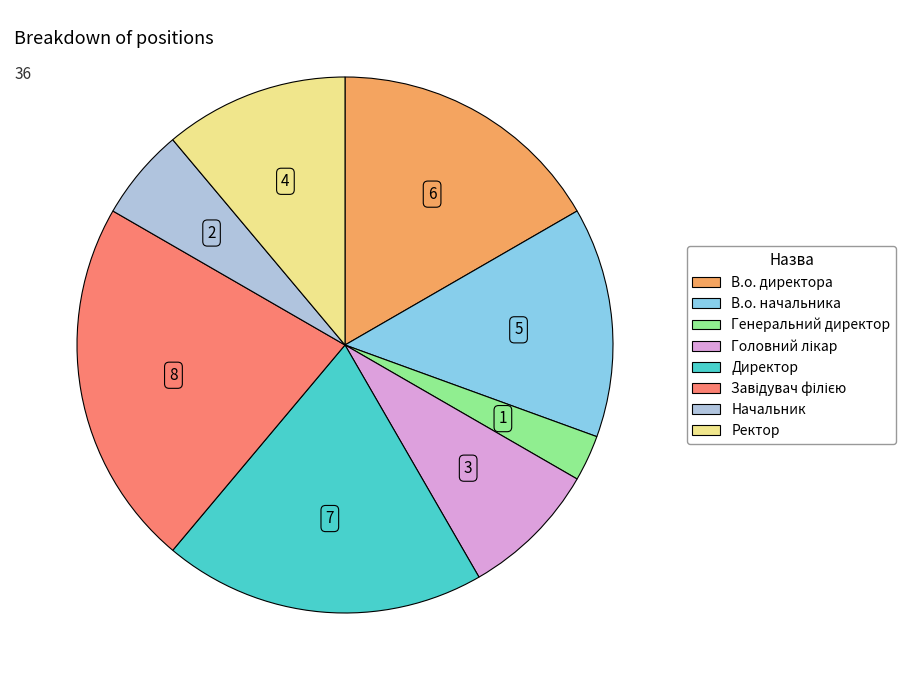

Which has a higher value, В.о. директора or Ректор?

В.о. директора